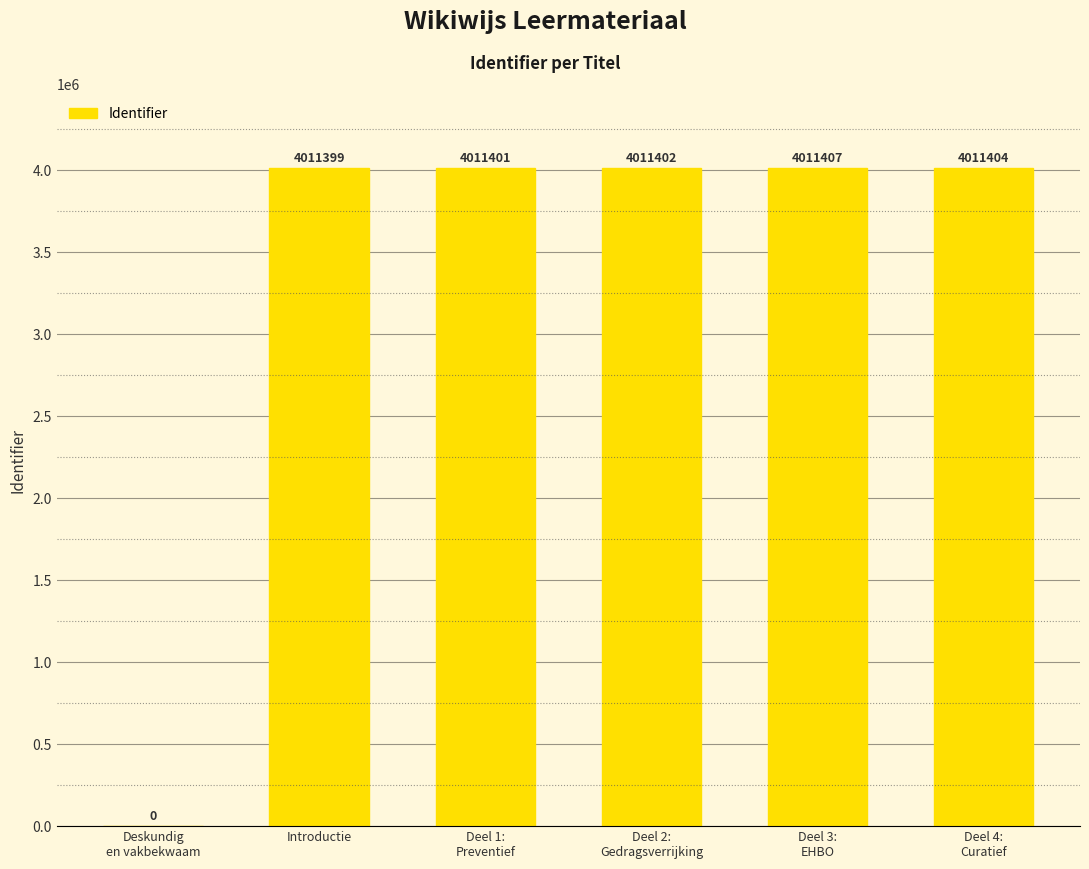

Count the number of categories in the chart.

6